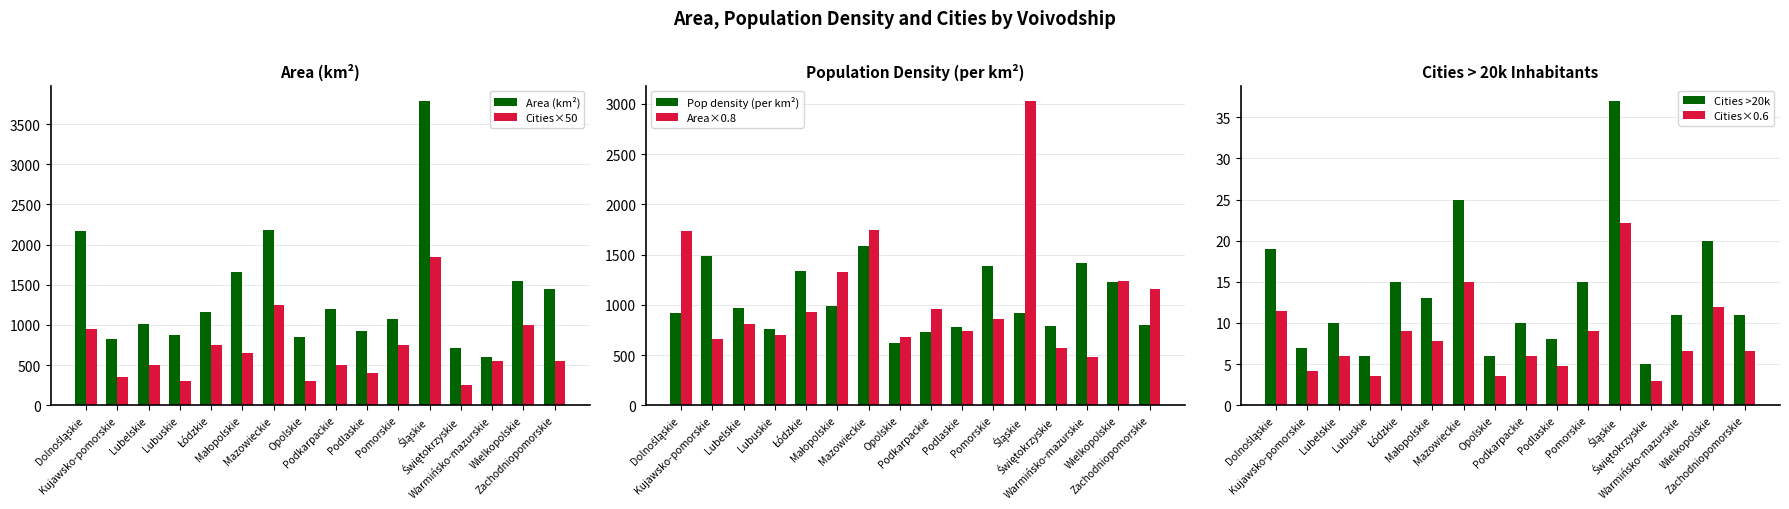

Reading left to right, list all the values displayed in this chart.

Area (km²): Dolnośląskie=2166.0	Kujawsko-pomorskie=829.0	Lubelskie=1017.0	Lubuskie=875.0	Łódzkie=1158.0	Małopolskie=1656.0	Mazowieckie=2185.0	Opolskie=849.0	Podkarpackie=1200.0	Podlaskie=925.0	Pomorskie=1068.0	Śląskie=3790.0	Świętokrzyskie=707.0	Warmińsko-mazurskie=598.0	Wielkopolskie=1545.0	Zachodniopomorskie=1453.0
Cities×50: Dolnośląskie=950.0	Kujawsko-pomorskie=350.0	Lubelskie=500.0	Lubuskie=300.0	Łódzkie=750.0	Małopolskie=650.0	Mazowieckie=1250.0	Opolskie=300.0	Podkarpackie=500.0	Podlaskie=400.0	Pomorskie=750.0	Śląskie=1850.0	Świętokrzyskie=250.0	Warmińsko-mazurskie=550.0	Wielkopolskie=1000.0	Zachodniopomorskie=550.0
Pop density (per km²): Dolnośląskie=922.0	Kujawsko-pomorskie=1490.0	Lubelskie=971.0	Lubuskie=755.0	Łódzkie=1341.0	Małopolskie=989.0	Mazowieckie=1586.0	Opolskie=623.0	Podkarpackie=730.0	Podlaskie=777.0	Pomorskie=1388.0	Śląskie=922.0	Świętokrzyskie=793.0	Warmińsko-mazurskie=1415.0	Wielkopolskie=1231.0	Zachodniopomorskie=804.0
Area×0.8: Dolnośląskie=1732.8	Kujawsko-pomorskie=663.2	Lubelskie=813.6	Lubuskie=700.0	Łódzkie=926.4	Małopolskie=1324.8	Mazowieckie=1748.0	Opolskie=679.2	Podkarpackie=960.0	Podlaskie=740.0	Pomorskie=854.4	Śląskie=3032.0	Świętokrzyskie=565.6	Warmińsko-mazurskie=478.4	Wielkopolskie=1236.0	Zachodniopomorskie=1162.4
Cities >20k: Dolnośląskie=19.0	Kujawsko-pomorskie=7.0	Lubelskie=10.0	Lubuskie=6.0	Łódzkie=15.0	Małopolskie=13.0	Mazowieckie=25.0	Opolskie=6.0	Podkarpackie=10.0	Podlaskie=8.0	Pomorskie=15.0	Śląskie=37.0	Świętokrzyskie=5.0	Warmińsko-mazurskie=11.0	Wielkopolskie=20.0	Zachodniopomorskie=11.0
Cities×0.6: Dolnośląskie=11.4	Kujawsko-pomorskie=4.2	Lubelskie=6.0	Lubuskie=3.6	Łódzkie=9.0	Małopolskie=7.8	Mazowieckie=15.0	Opolskie=3.6	Podkarpackie=6.0	Podlaskie=4.8	Pomorskie=9.0	Śląskie=22.2	Świętokrzyskie=3.0	Warmińsko-mazurskie=6.6	Wielkopolskie=12.0	Zachodniopomorskie=6.6